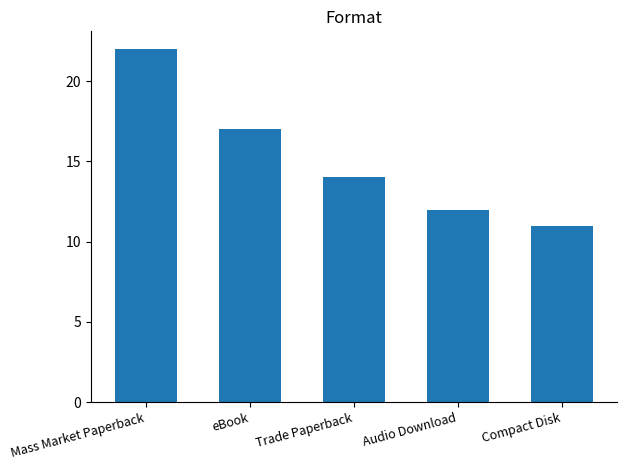

True or false: the data shows 12 at Audio Download.

True